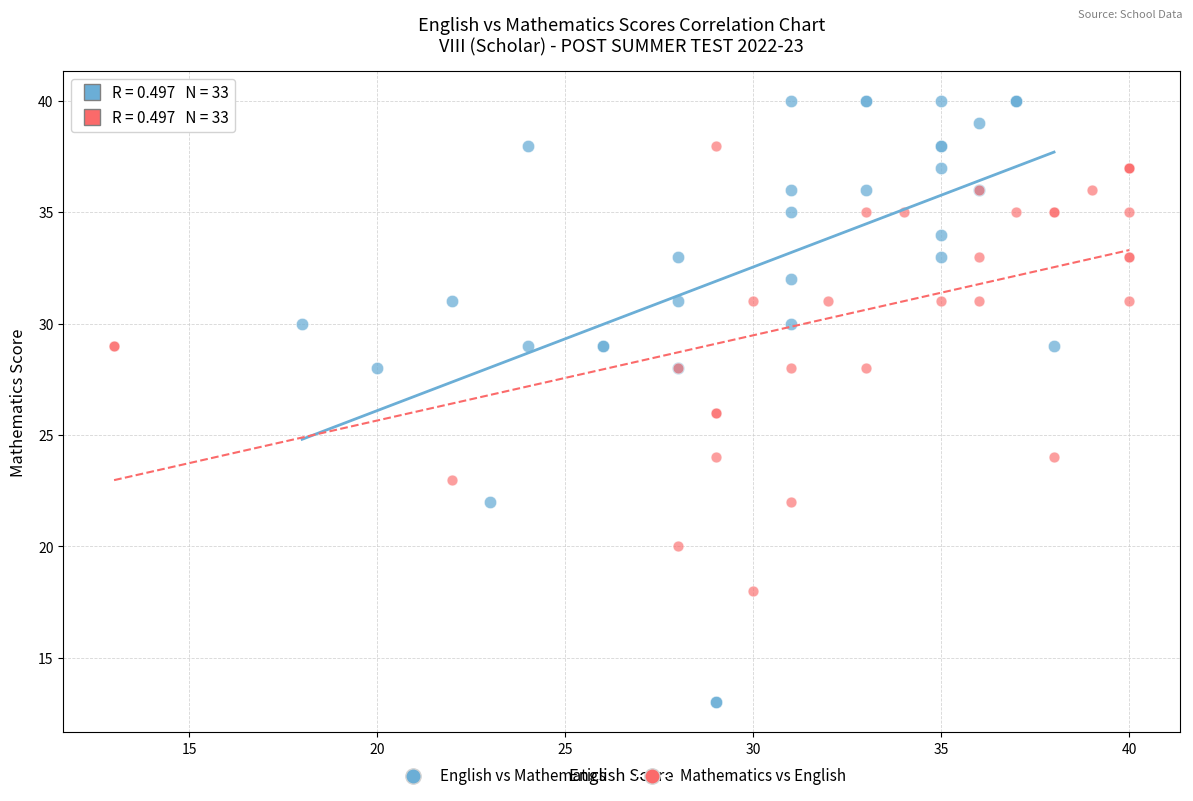

Which series contains the lowest Y value?

English vs Mathematics